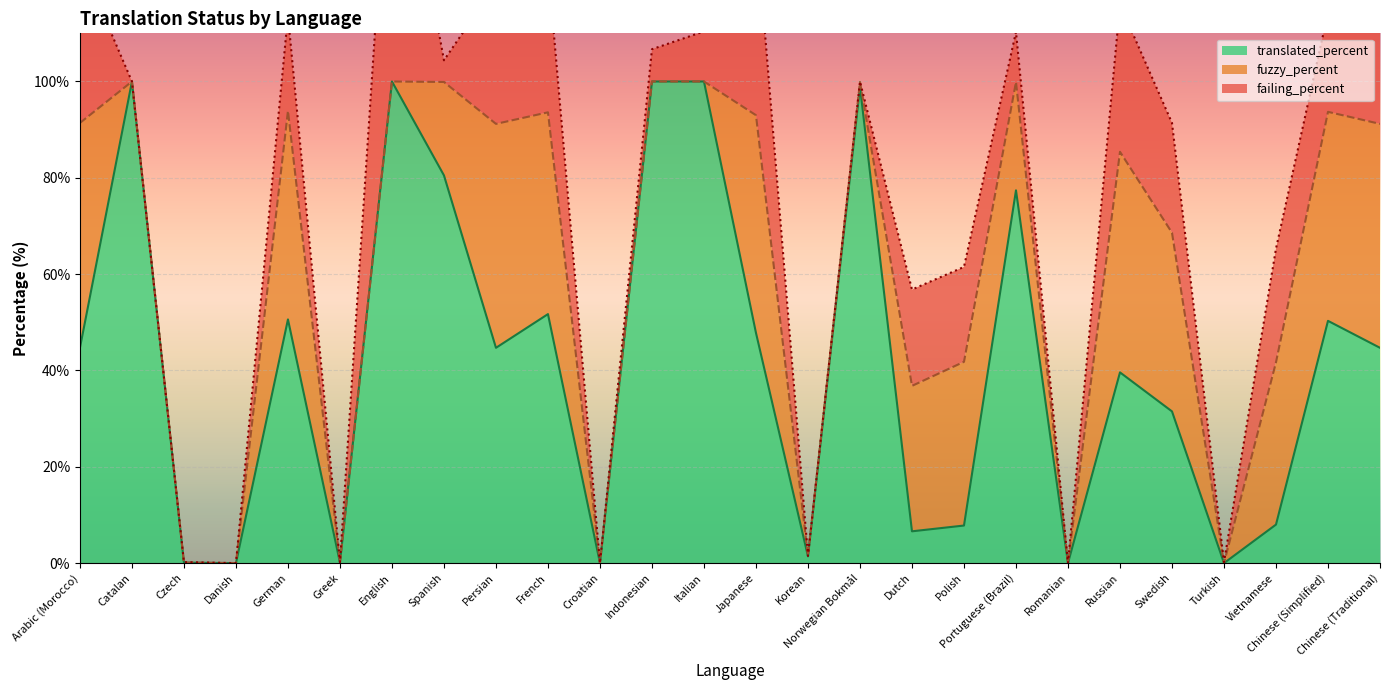

What position from the left is Vietnamese?

24